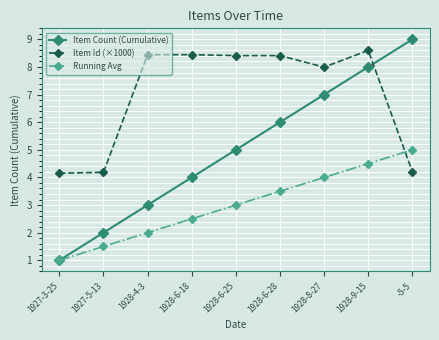

What is the spread (max minus min) of values at 1928-4-3?

6.4